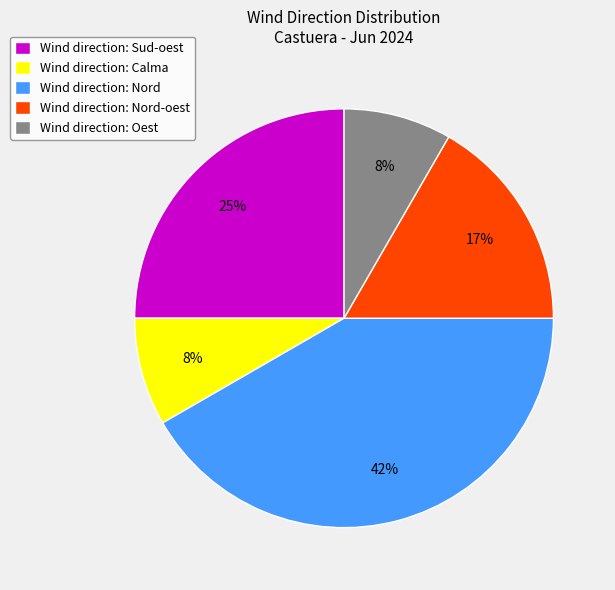

Count the number of slices in the pie.

5